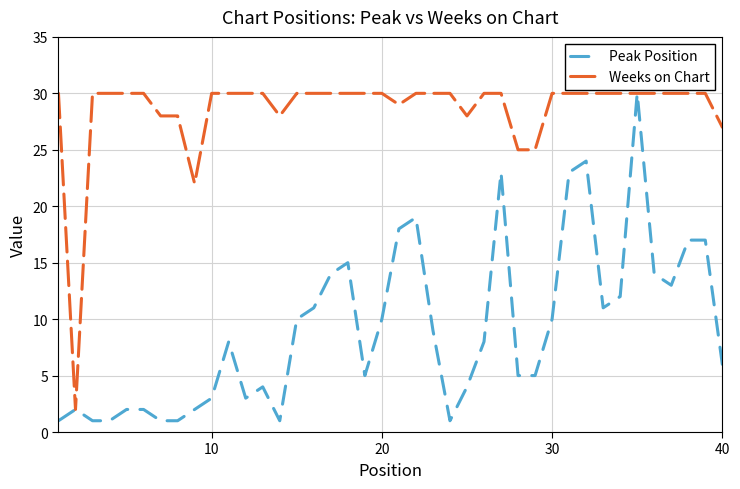

Which series has the largest total across all categories?

Weeks on Chart